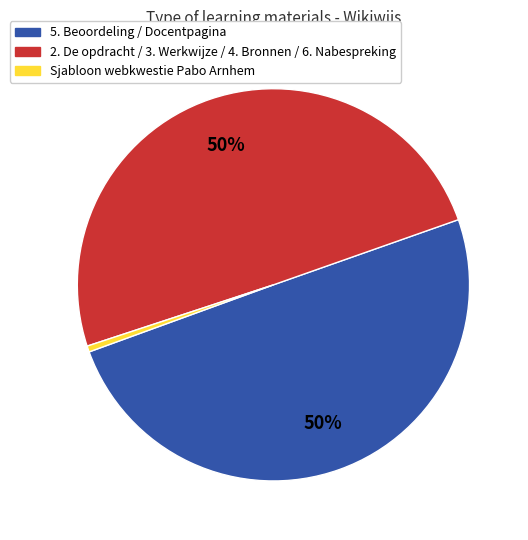

To the nearest percent, what is the average slice percentage?

33%